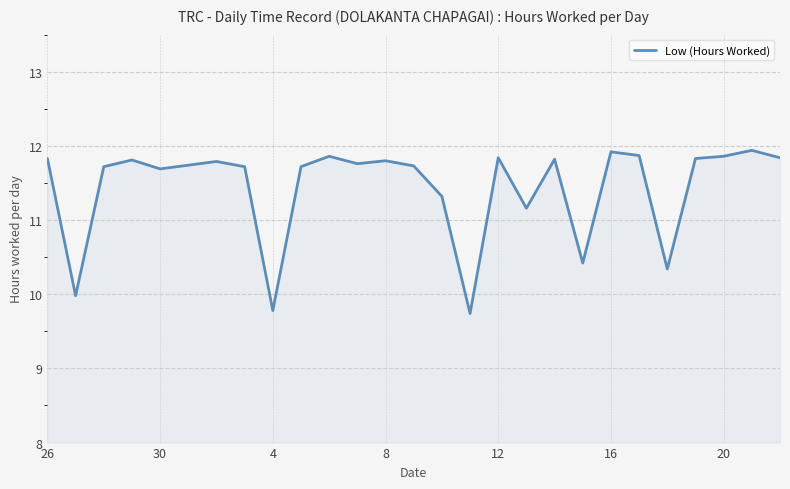

What is the difference between the maximum and minimum values?

2.2